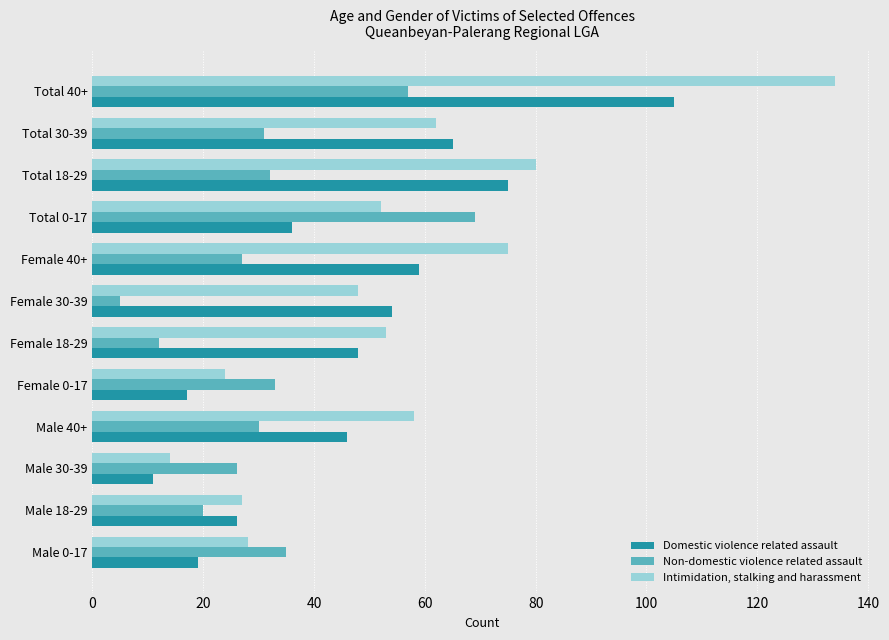

How many values in the Intimidation, stalking and harassment series are below 53?

6